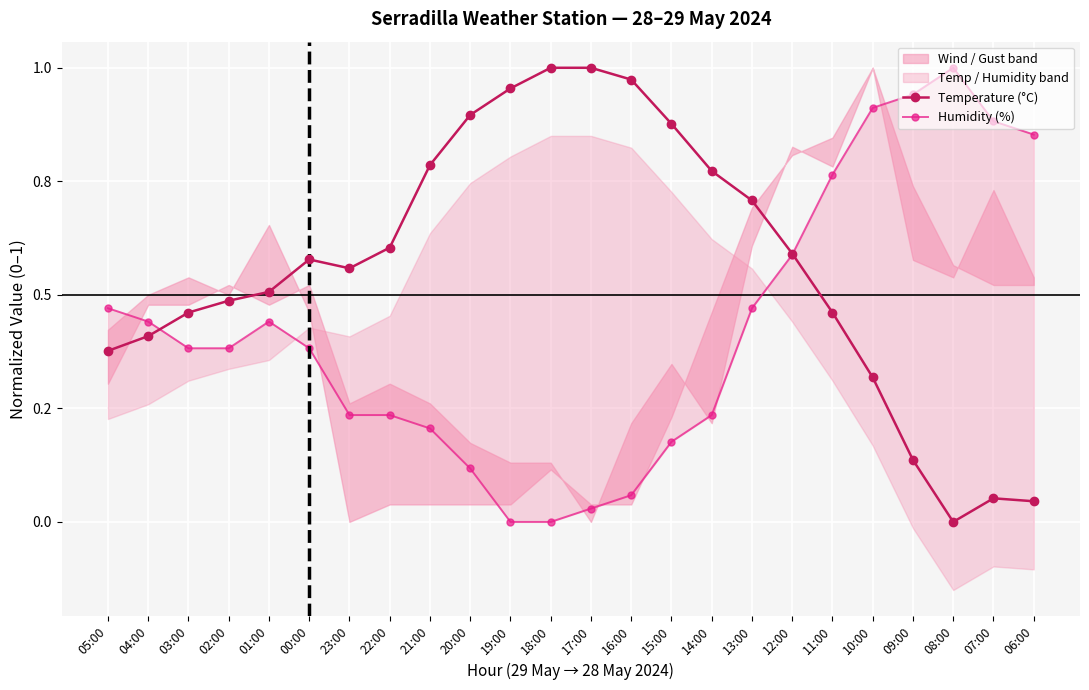

Which series ends up on top after the final intersection of Humidity (%) and Temperature (°C)?

Humidity (%)